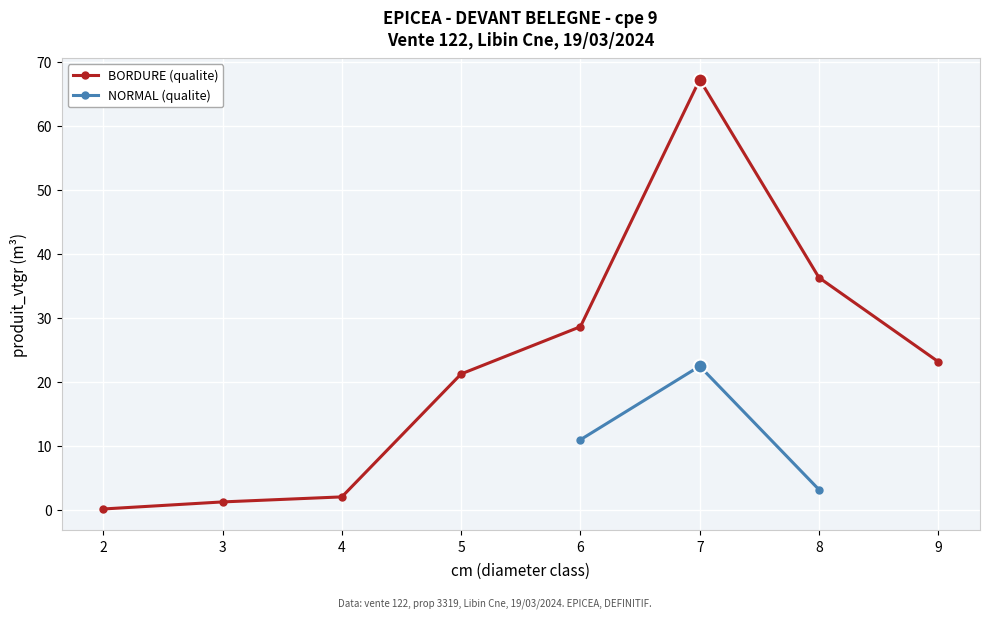

True or false: produit_vtgr has a value of 5.8 at 10.

False